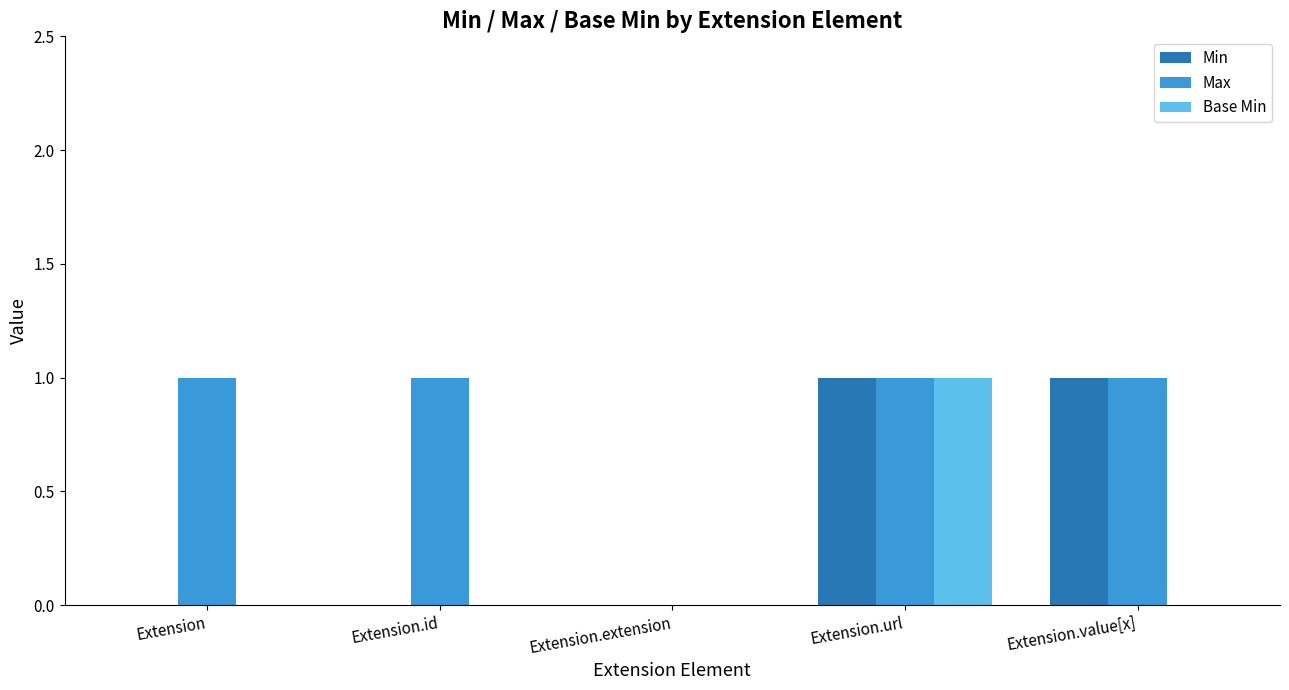

True or false: Max has a value of 0 at Extension.extension.

True